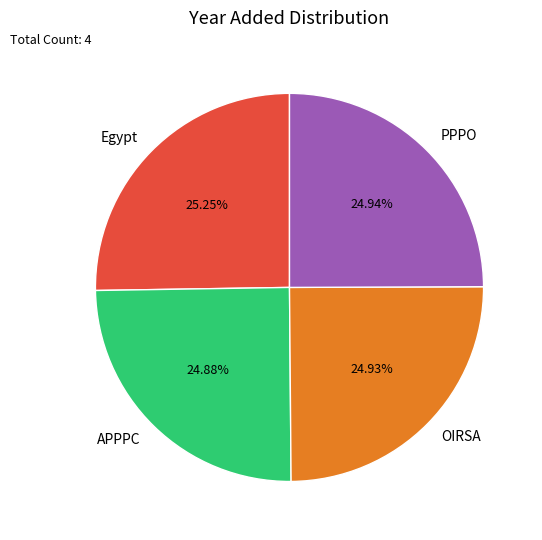

Is it true that OIRSA is 36% of the pie?

False